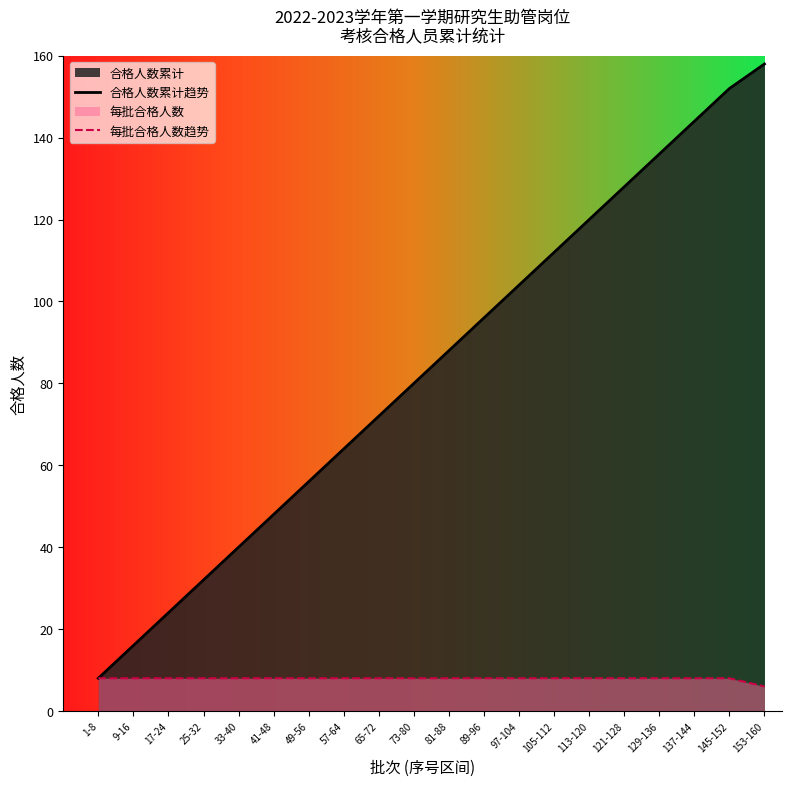

Which series has the largest total across all categories?

合格人数累计趋势